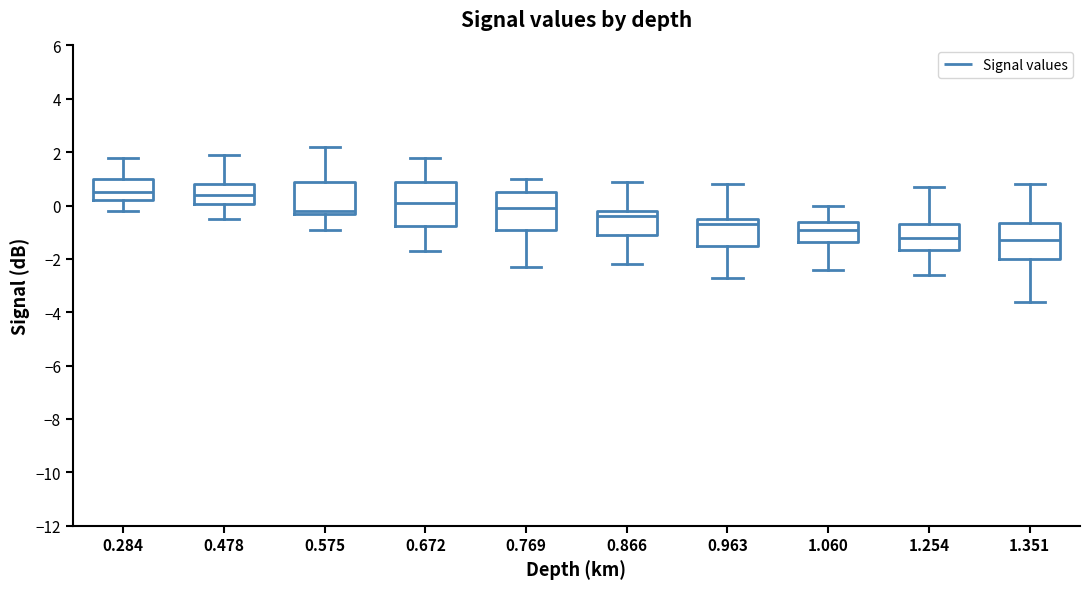

Reading left to right, read every box against the y-axis: the position of its median line, the range the box covers, and the ends of its whiskers. The values are not printed on the chart, so give them approximately, as read against the axis.

0.284: median 0.6, box 0.2 to 1.0, whiskers -0.2 to 1.8
0.478: median 0.4, box 0.0 to 0.8, whiskers -0.4 to 2.0
0.575: median -0.2 (just above the box's lower edge), box -0.2 to 1.0, whiskers -0.8 to 2.2
0.672: median 0.2, box -0.8 to 1.0, whiskers -1.6 to 1.8
0.769: median 0.0, box -0.8 to 0.6, whiskers -2.2 to 1.0
0.866: median -0.4, box -1.0 to -0.2, whiskers -2.2 to 1.0
0.963: median -0.6, box -1.4 to -0.4, whiskers -2.6 to 0.8
1.060: median -0.8, box -1.4 to -0.6, whiskers -2.4 to 0.0
1.254: median -1.2, box -1.6 to -0.6, whiskers -2.6 to 0.8
1.351: median -1.2, box -2.0 to -0.6, whiskers -3.6 to 0.8